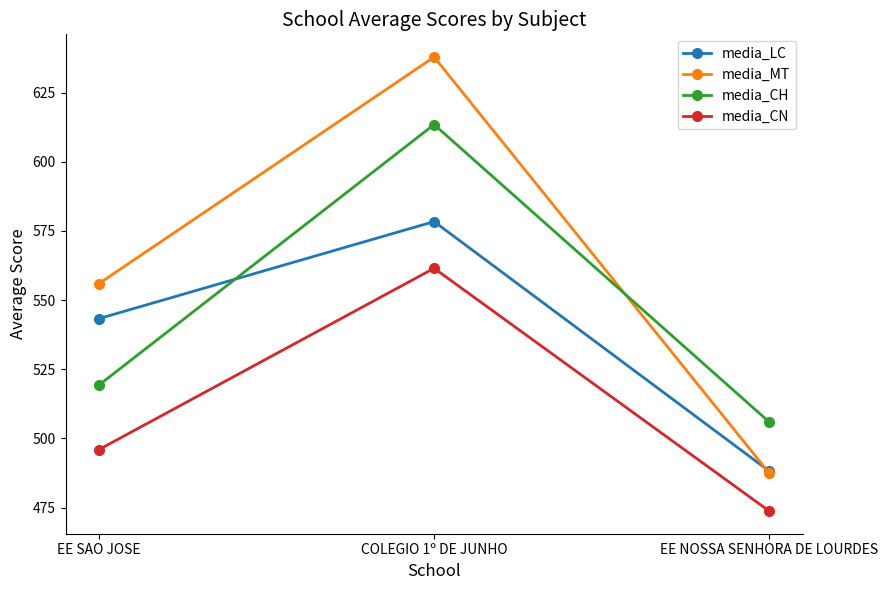

Which series changed the most between EE SAO JOSE and EE NOSSA SENHORA DE LOURDES?

media_MT